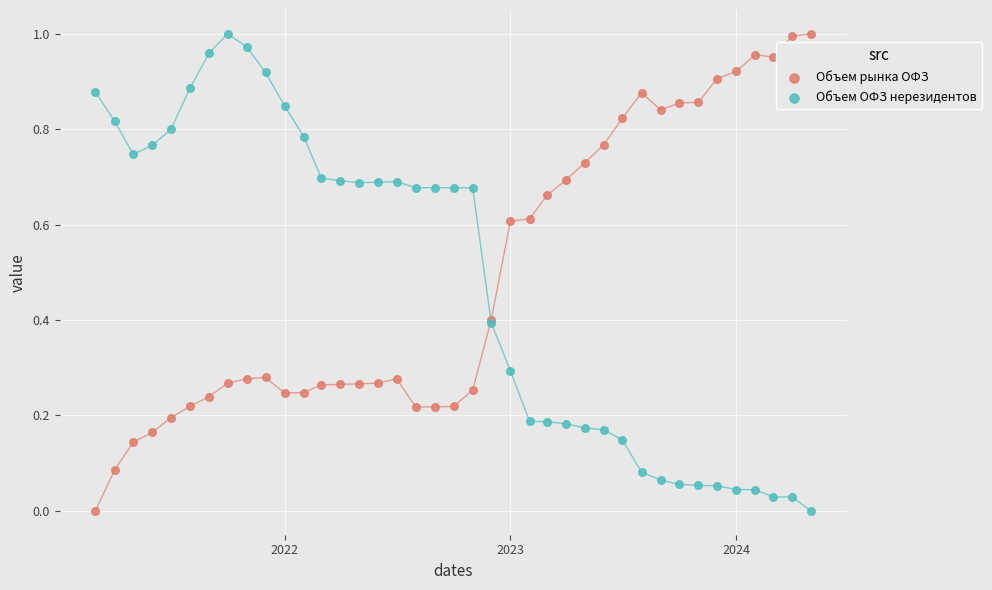

What is the X range (max minus min) for the scatter plot?

1157.0